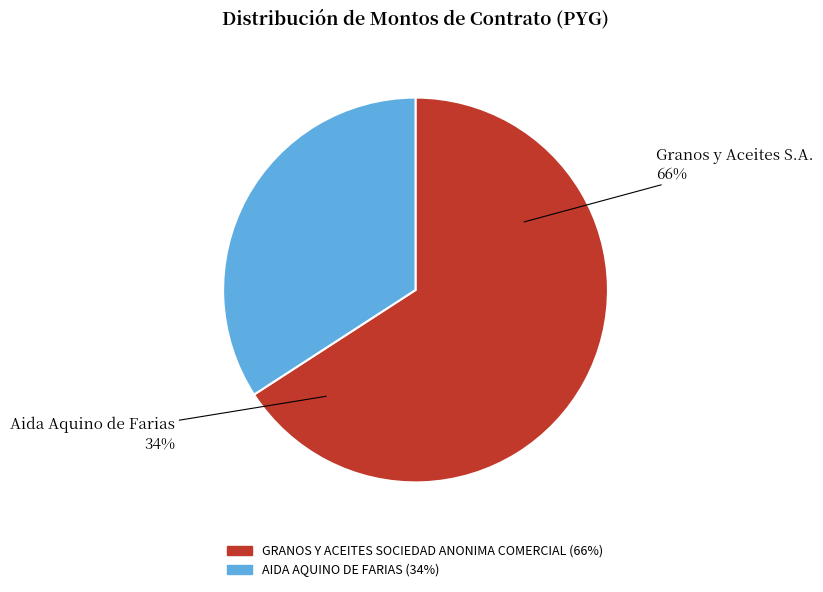

To the nearest percent, what portion does AIDA AQUINO DE FARIAS represent?

34%